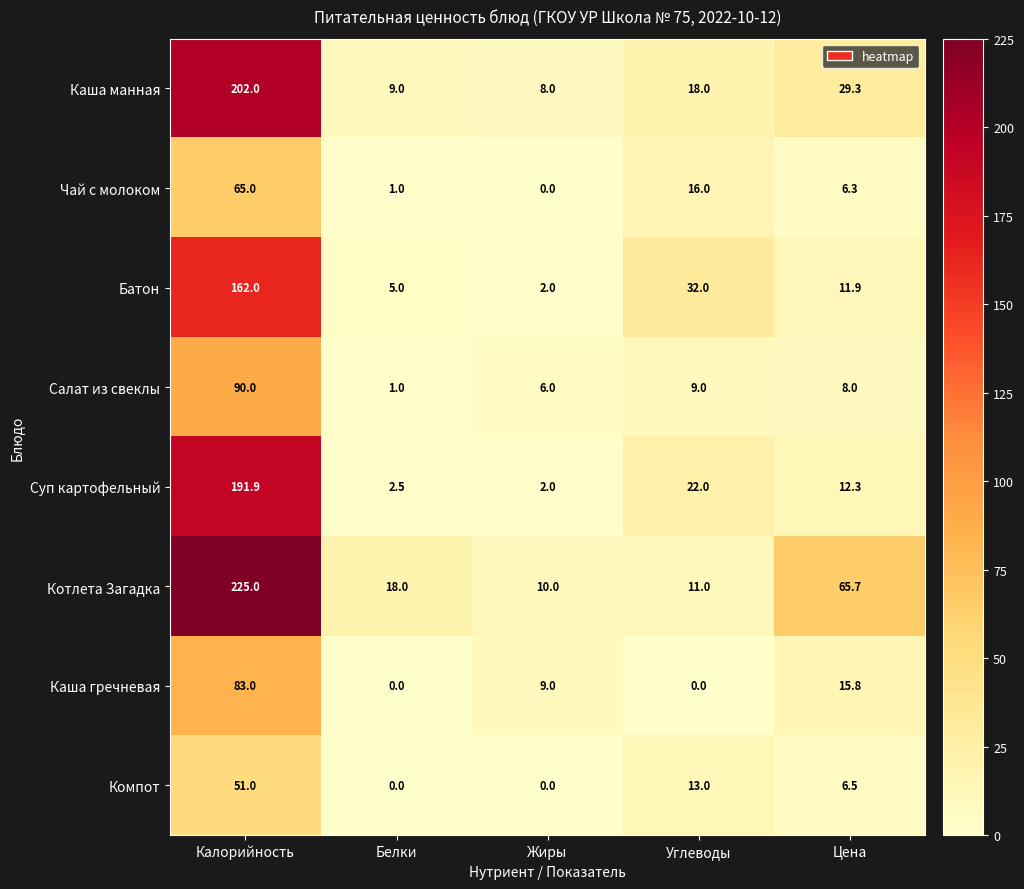

What is the total value across all series at Жиры?

37.0